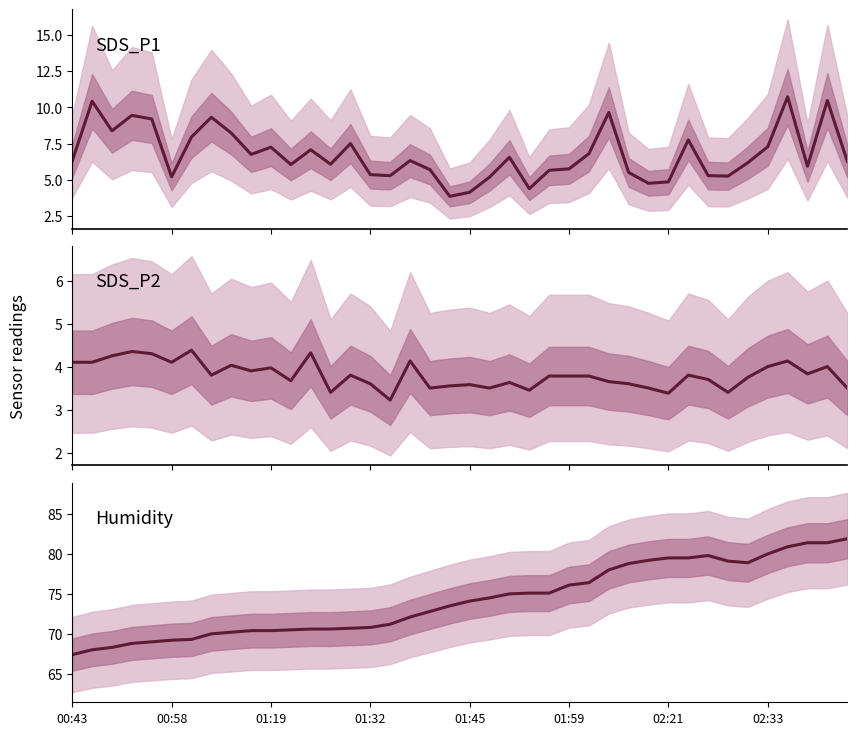

Which series changed the most between 01:59 and 18?

Humidity